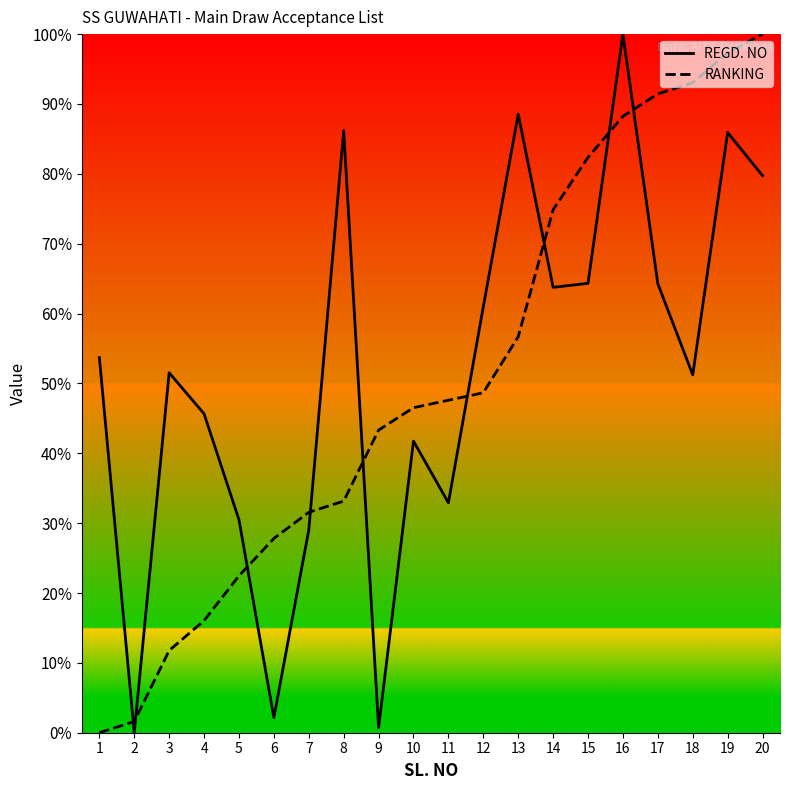

What is the highest value of the REGD. NO series?

100.0